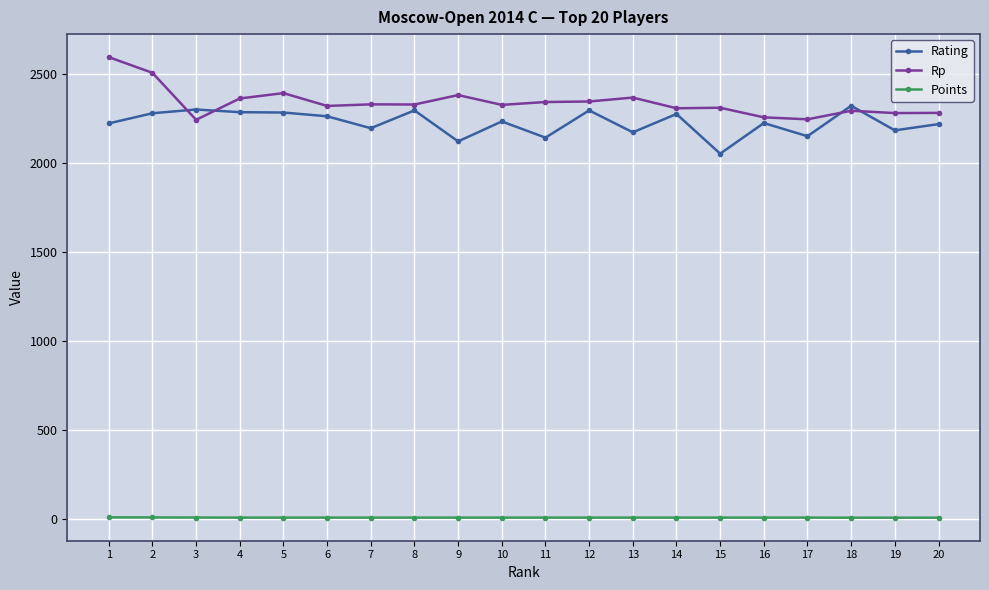

The value of Rp at 19 is 2278.0. True or false?

True